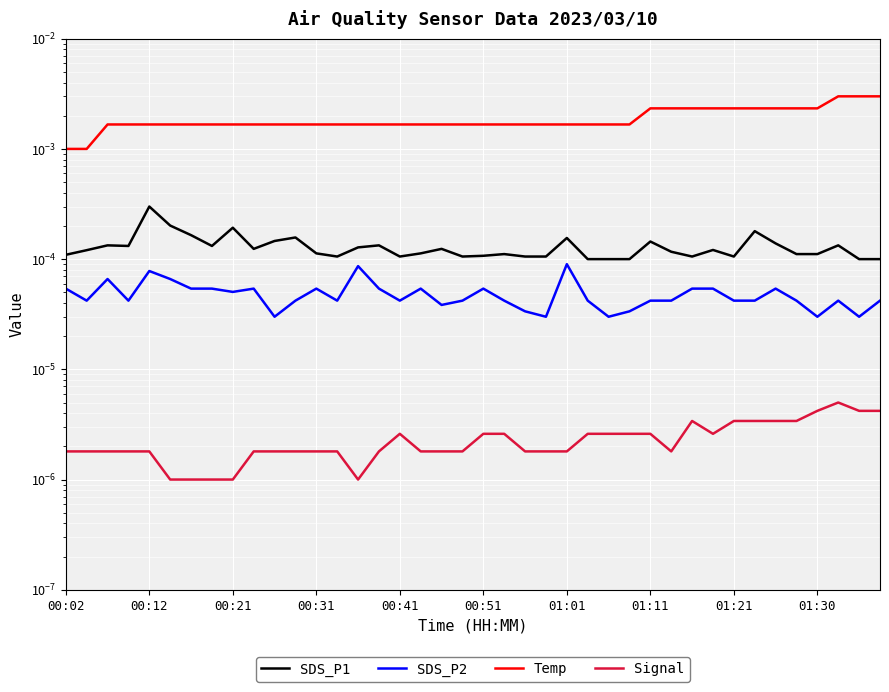

Which has a higher value, 16 or 25?

16